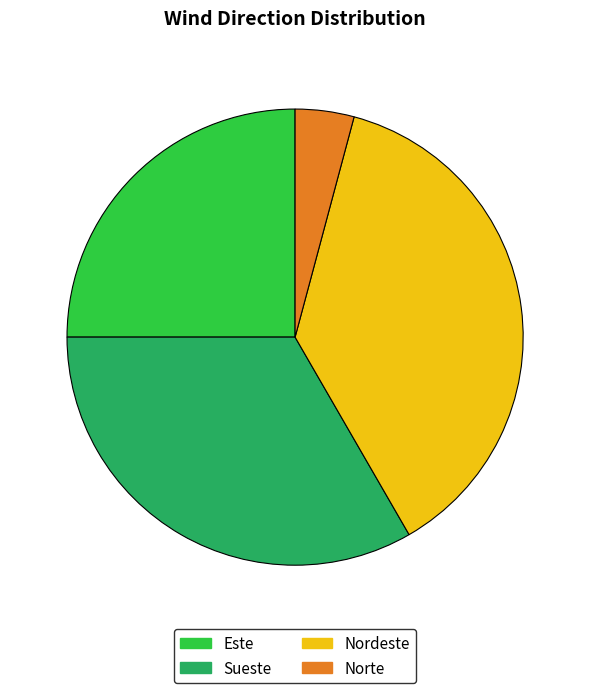

How many slices are in this pie chart?

4